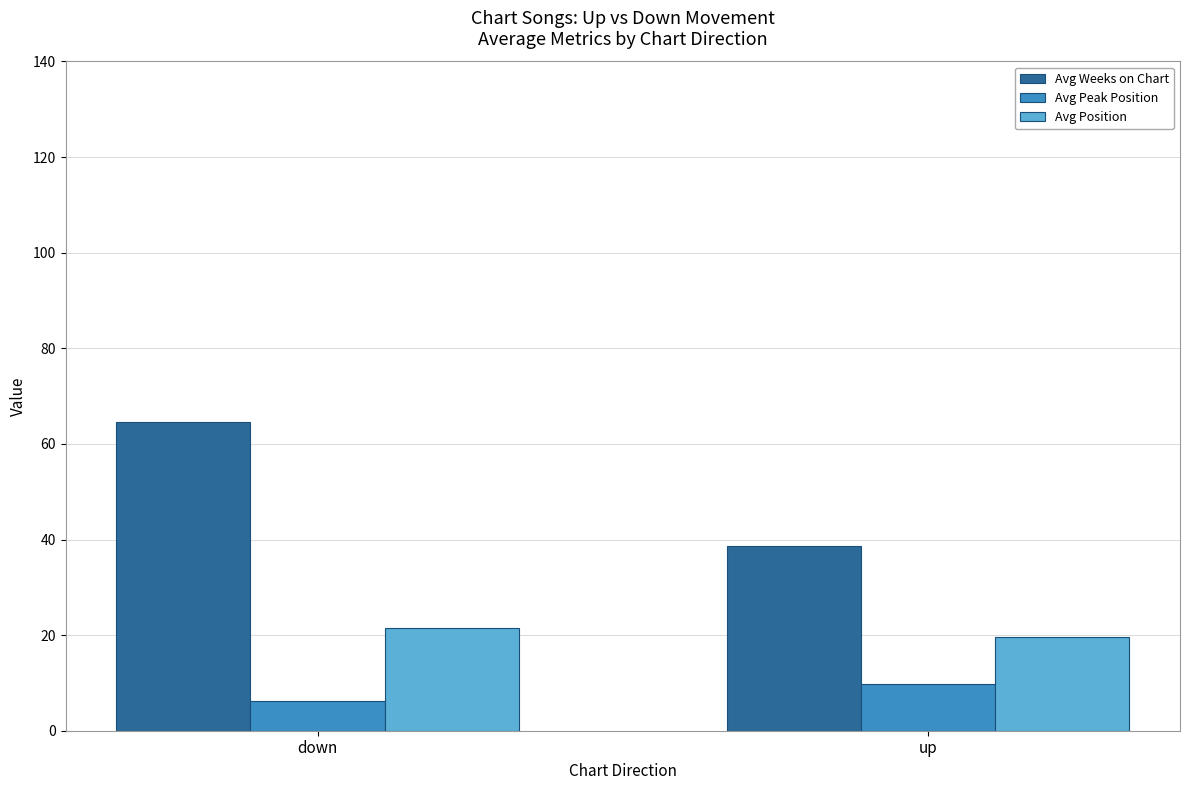

Reading left to right, list all the values displayed in this chart.

Avg Weeks on Chart: 64.6	38.7
Avg Peak Position: 6.3	9.8
Avg Position: 21.4	19.6